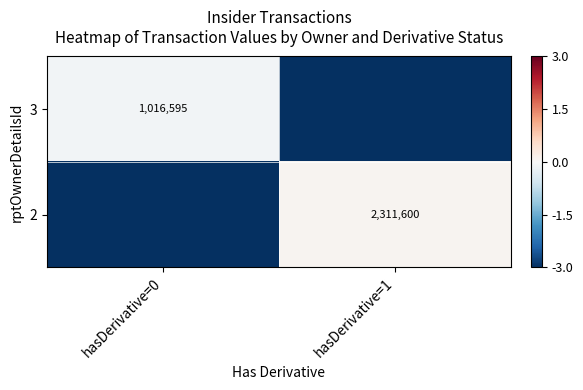

How many values in 2 are below zero?

1